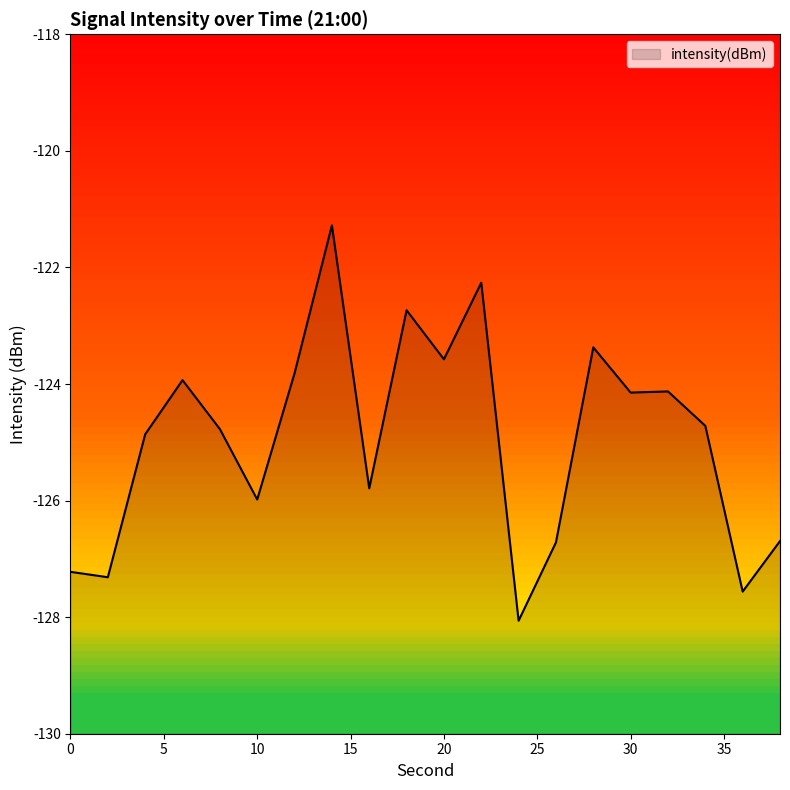

Rank the categories by value from highest to lowest.

14, 22, 18, 28, 20, 12, 6, 32, 30, 34, 8, 4, 16, 10, 38, 26, 0, 2, 36, 24